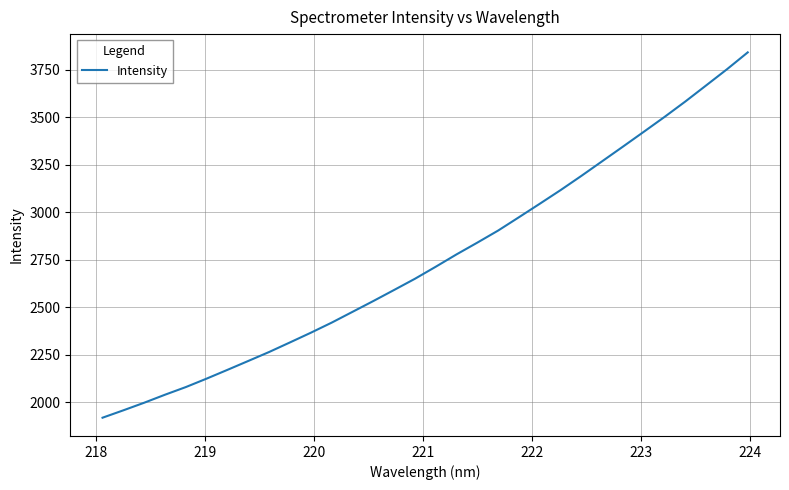

What is the difference between the maximum and minimum values?

1921.4